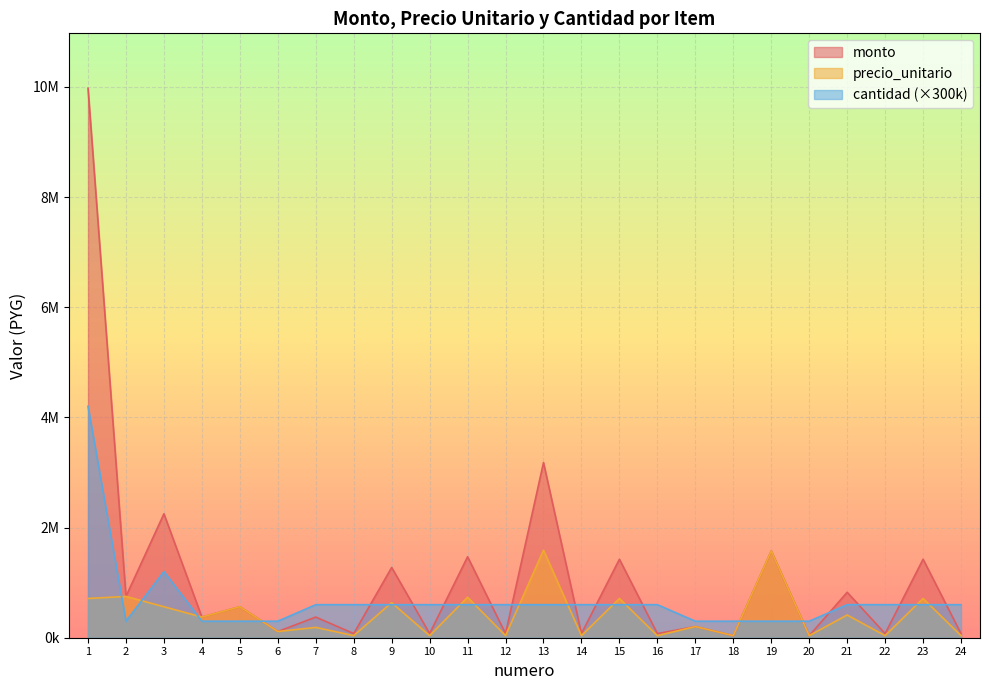

Which series has the widest spread of values?

monto